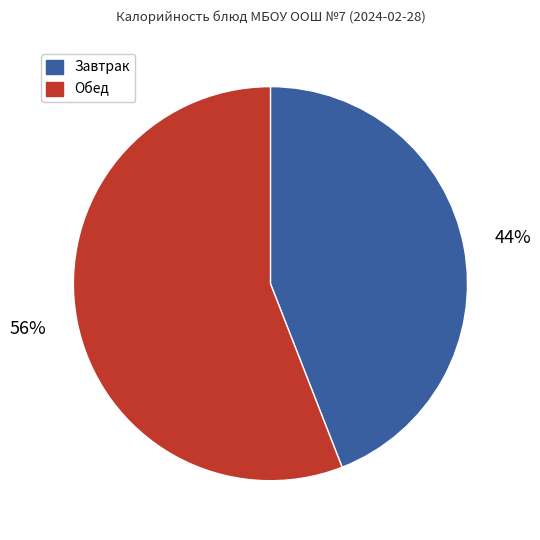

Between Обед and Завтрак, which is larger?

Обед